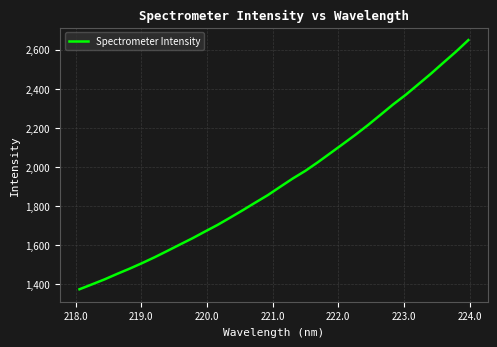

What is the minimum value shown in the chart?

1373.0